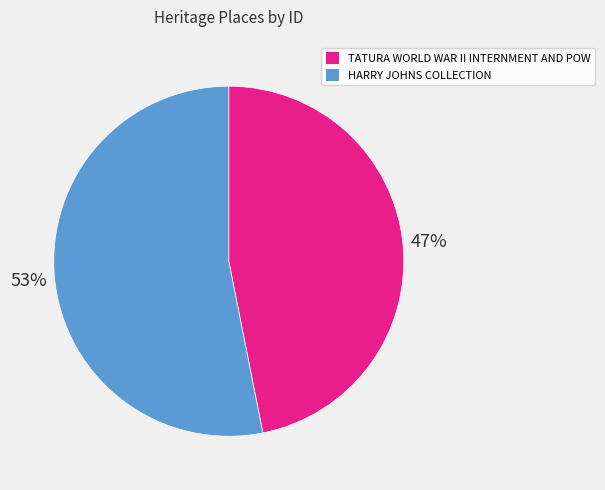

Count the number of slices in the pie.

2